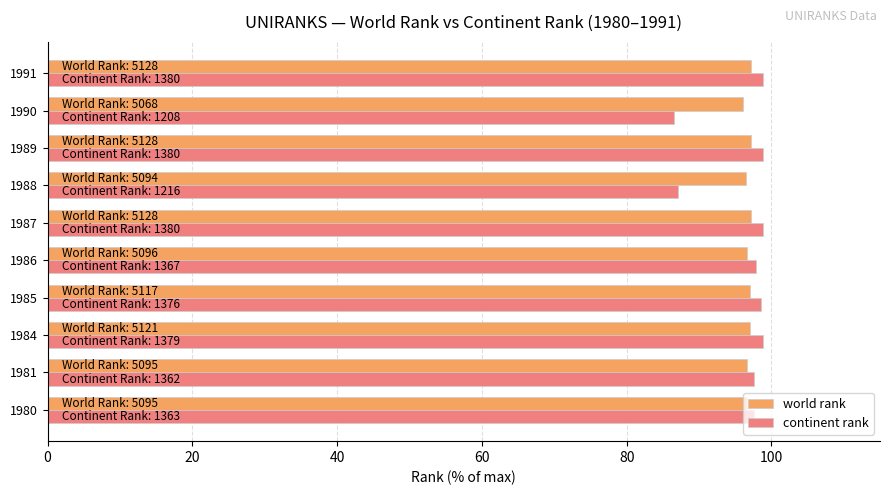

What is the total value across all series at 1991?

196.0